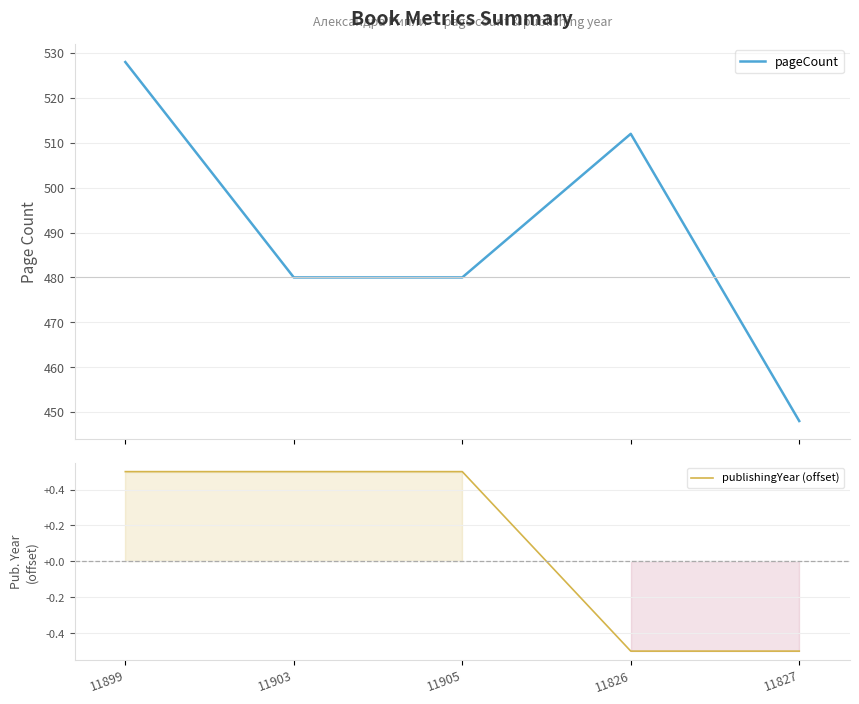

Where is pageCount nearest to the value 488?

11903